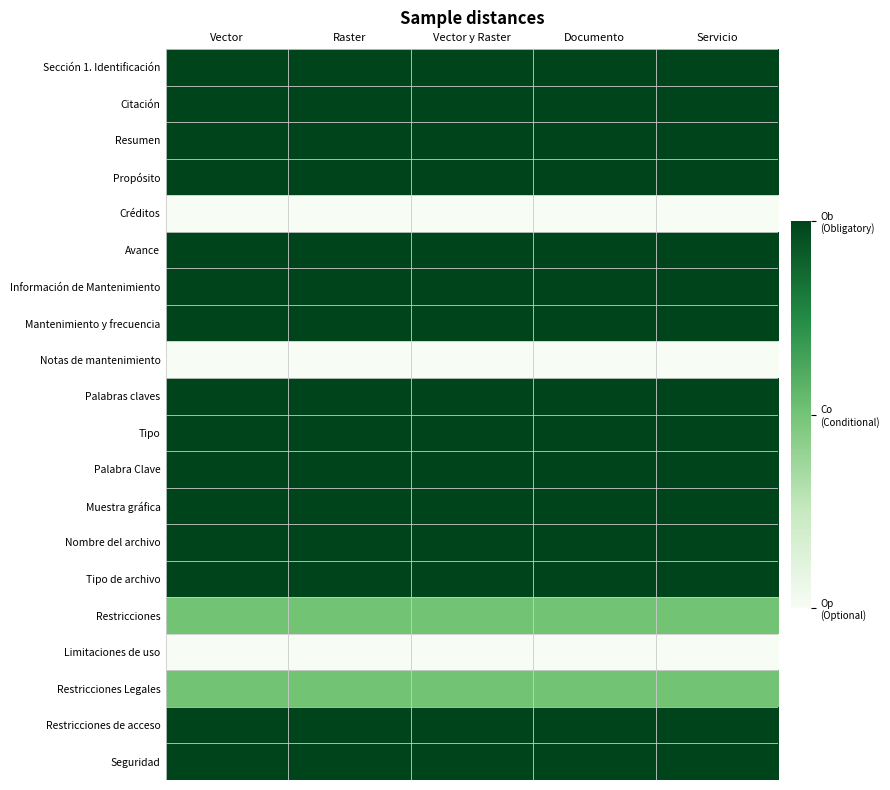

At how many categories does at least one series exceed 1?

5